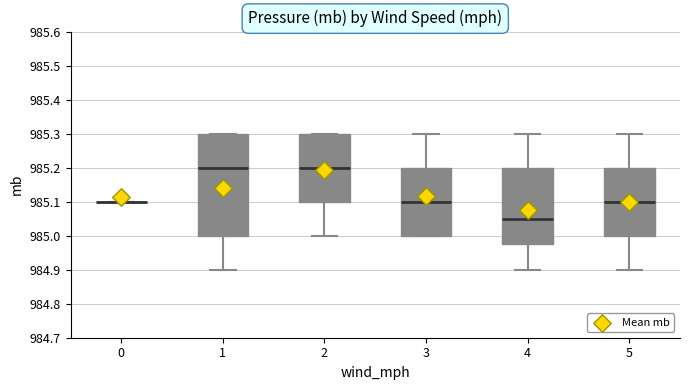

Which box is the tallest, from its lower edge to its upper edge?

1